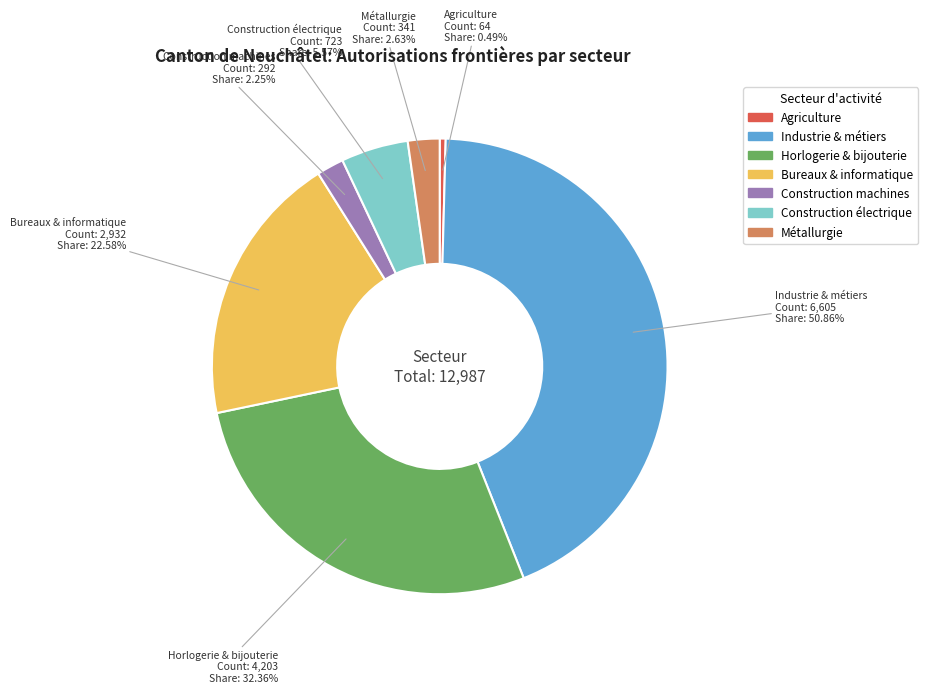

Does Bureaux de consultation, informatique account for over 50% of the chart?

No